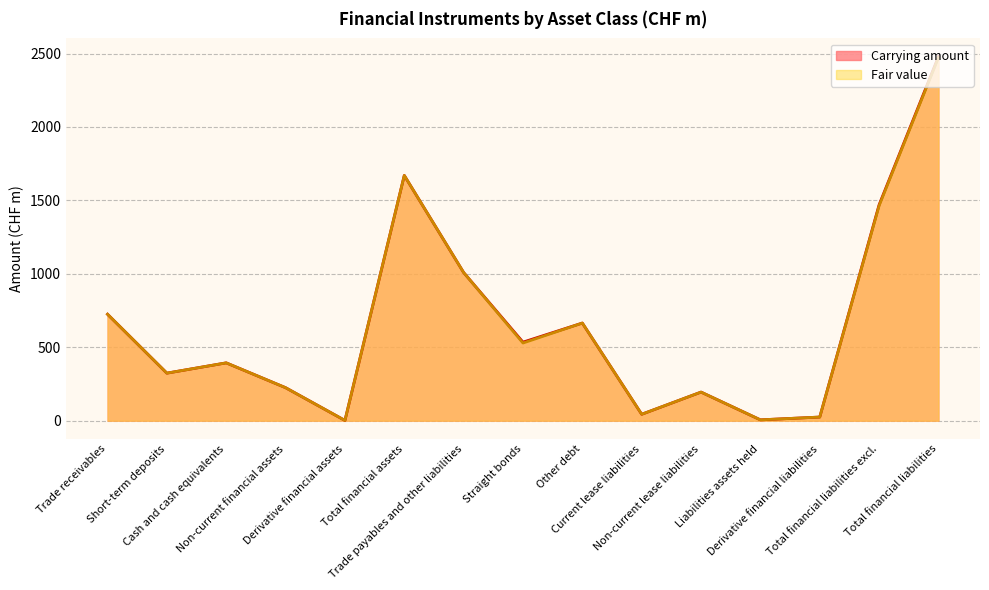

True or false: Fair value has a value of 350 at Non-current financial assets.

False